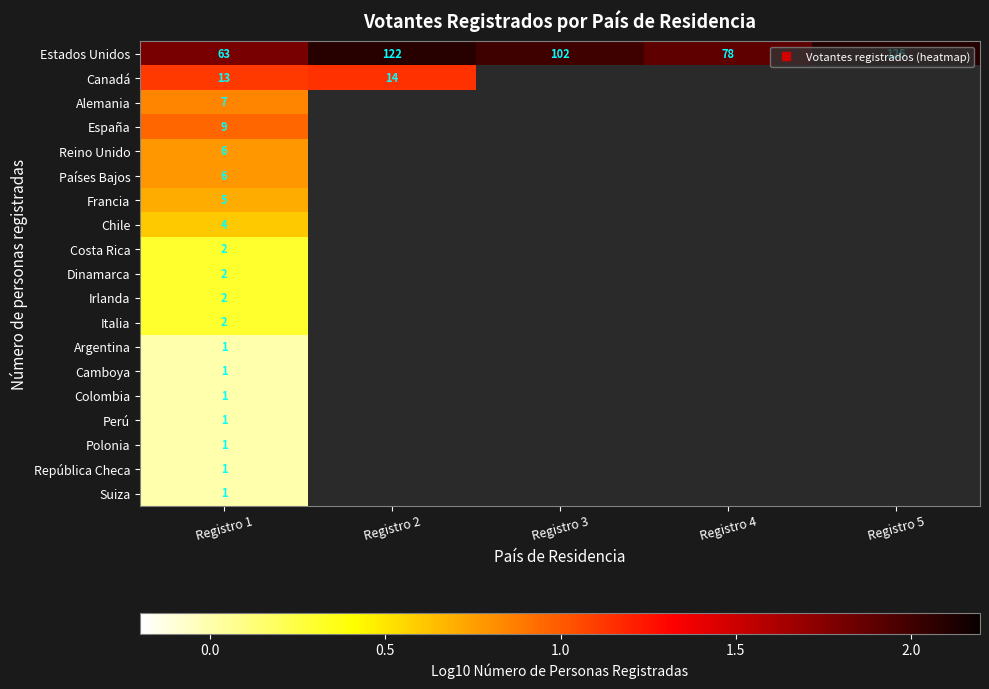

True or false: Reino Unido has a value of 0.8 at Registro 1.

True